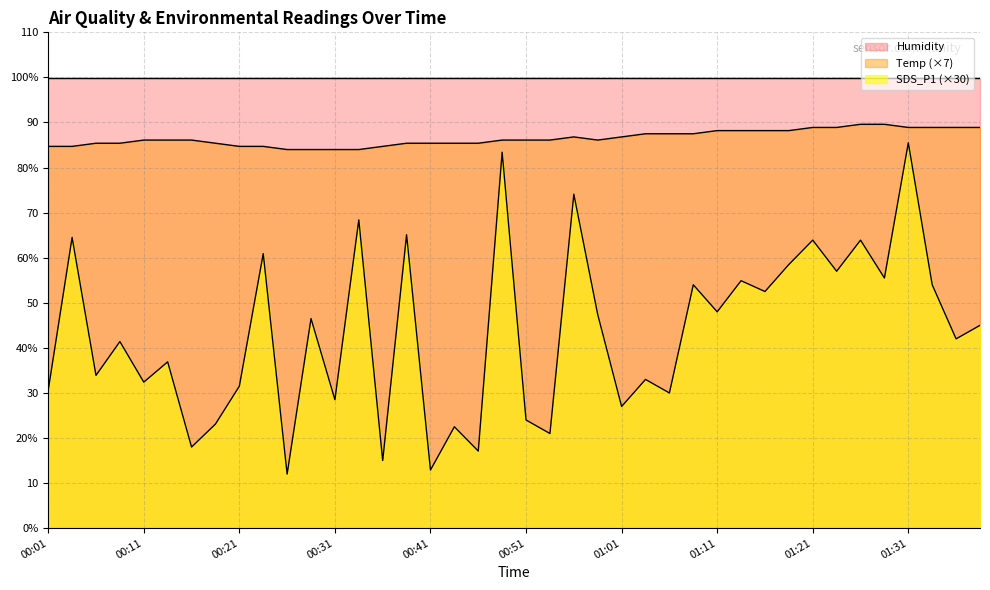

Where is SDS_P1 nearest to the value 48?

01:11